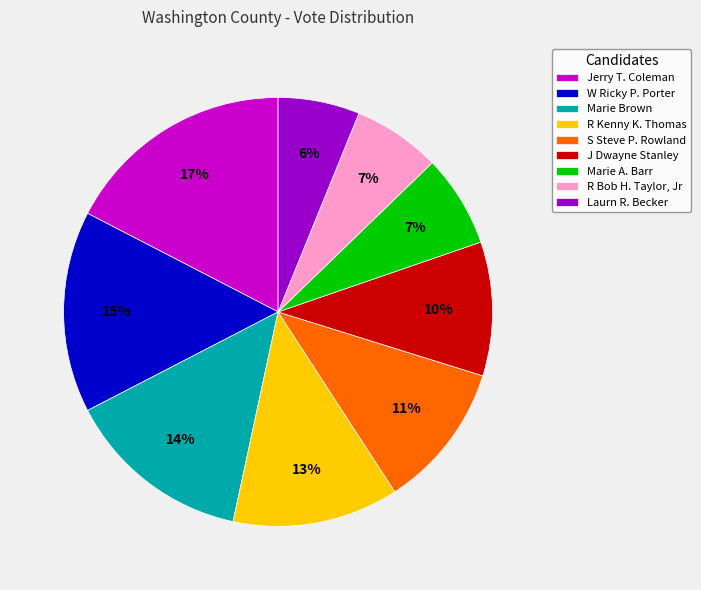

To the nearest percent, what is the difference between the largest and smallest slice percentages?

11%